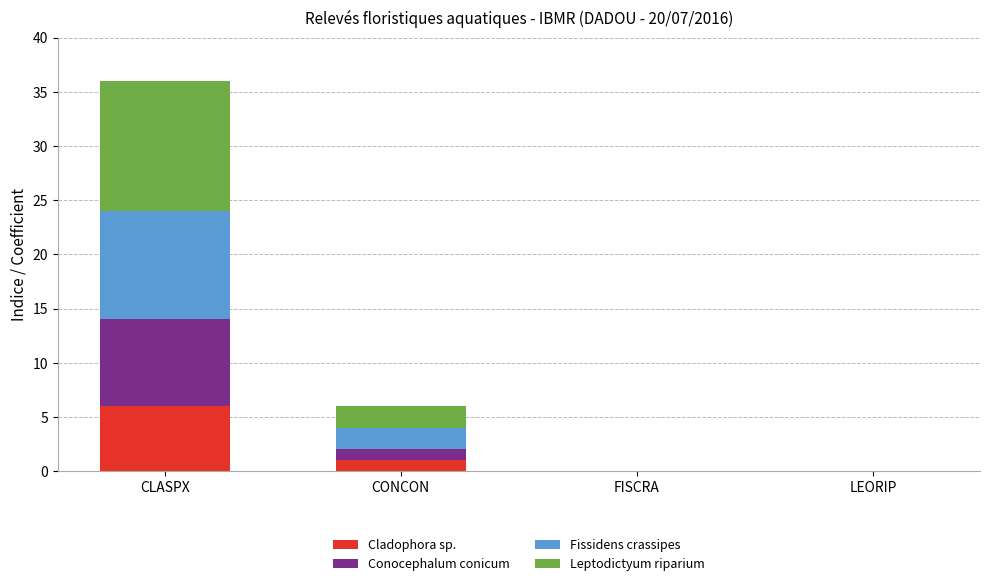

Reading left to right, what are the values for Cladophora sp.?

CLASPX=6	CONCON=1	FISCRA=0	LEORIP=0